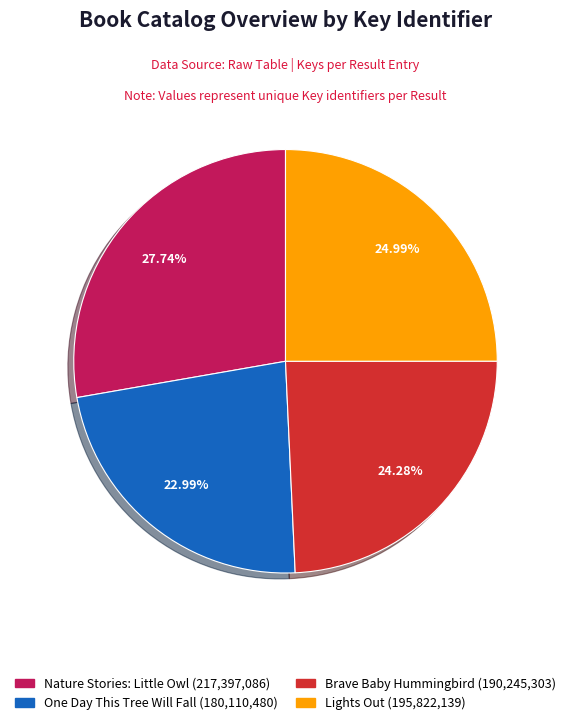

Approximately how many times larger is the value at Nature Stories: Little Owl compared to Brave Baby Hummingbird?

1.1